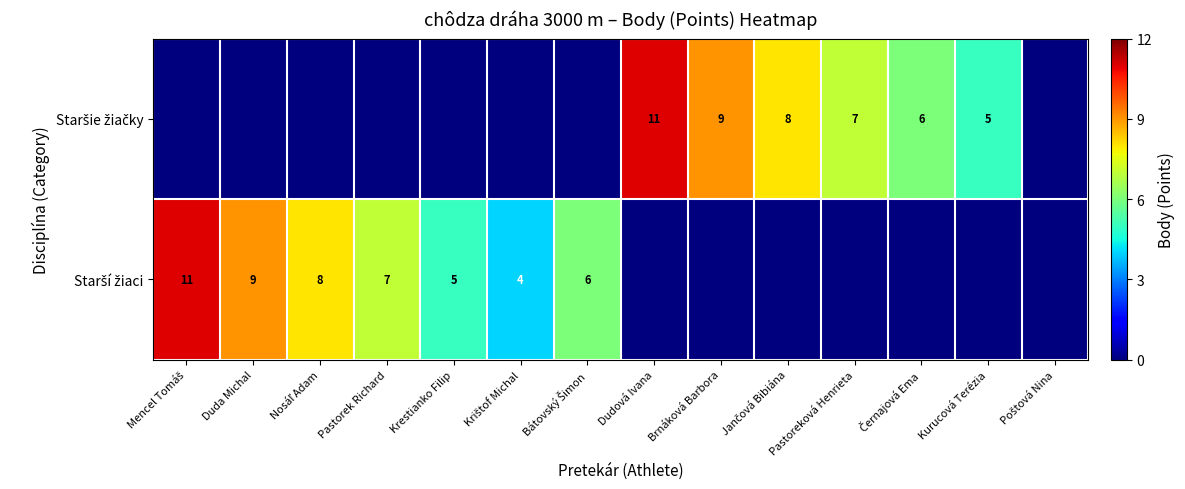

What is the difference between the Starší žiaci values at Krištof Michal and Pastoreková Henrieta?

4